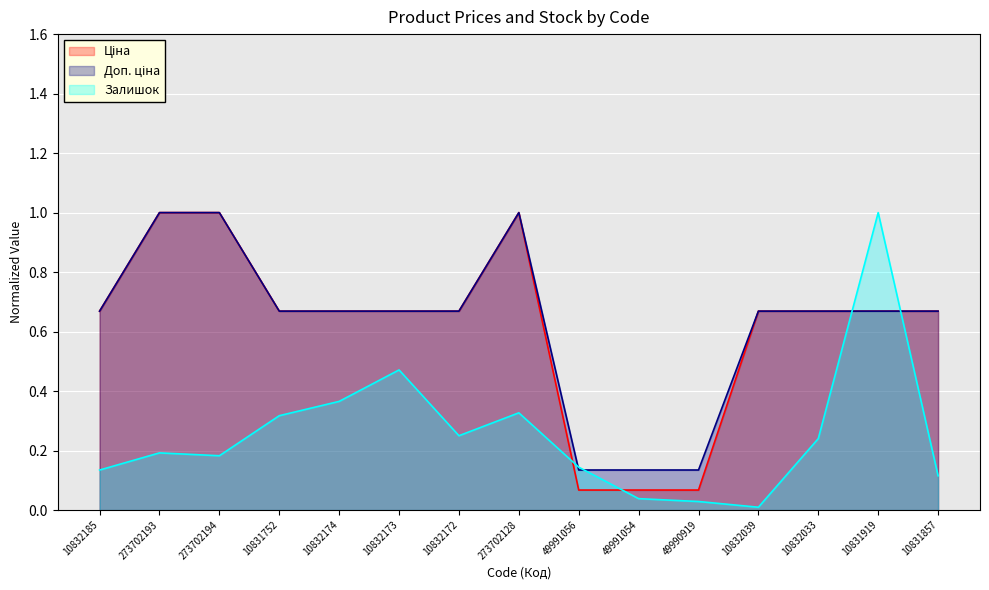

At which label does Залишок reach its minimum?

10832039